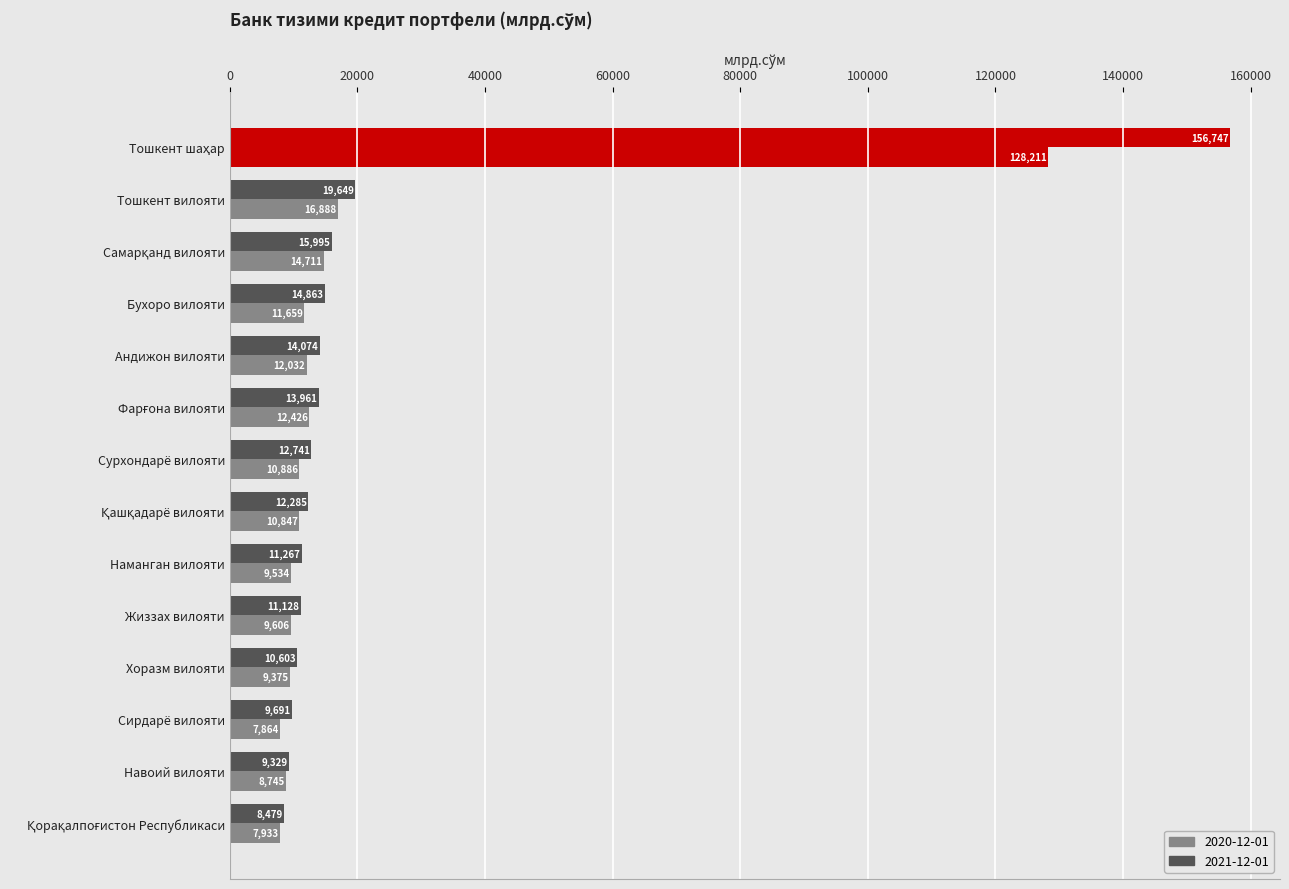

What value does the 2020-12-01 series have at Наманган вилояти?

9533.6